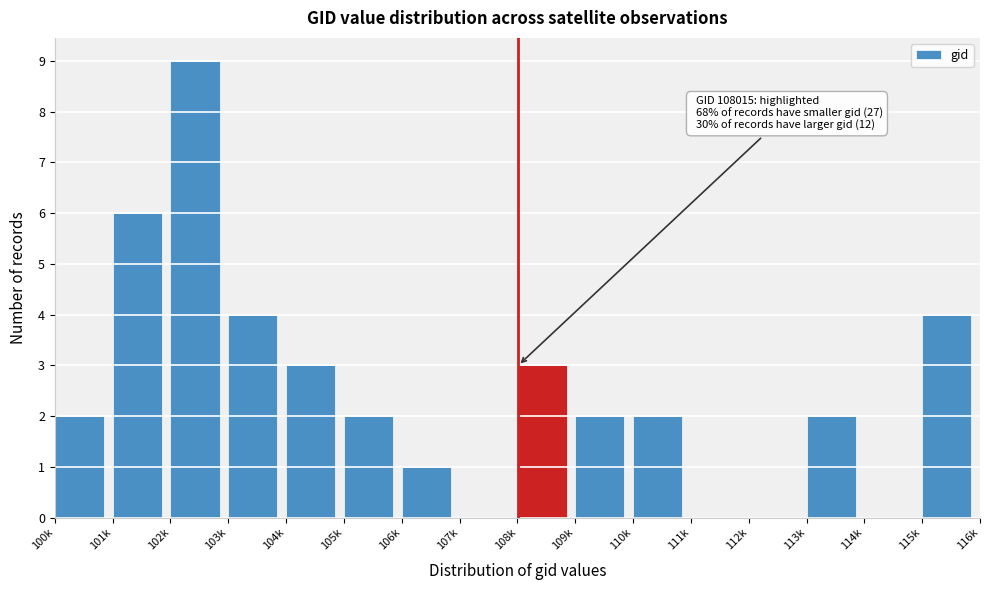

Reading left to right, list all the values displayed in this chart.

100k=2	101k=6	102k=9	103k=4	104k=3	105k=2	106k=1	107k=0	108k=3	109k=2	110k=2	111k=0	112k=0	113k=2	114k=0	115k=4